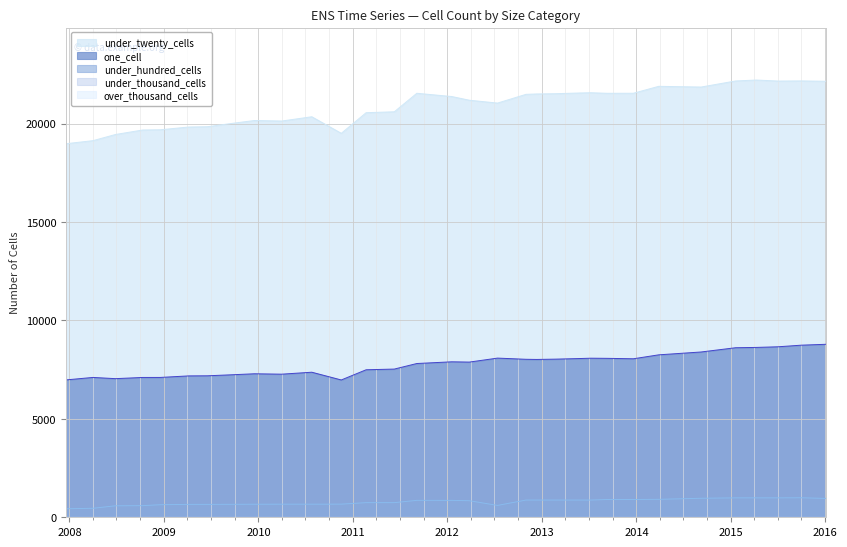

Between 2011-09-05 and 2012-01-18, which series saw the biggest shift?

under_twenty_cells